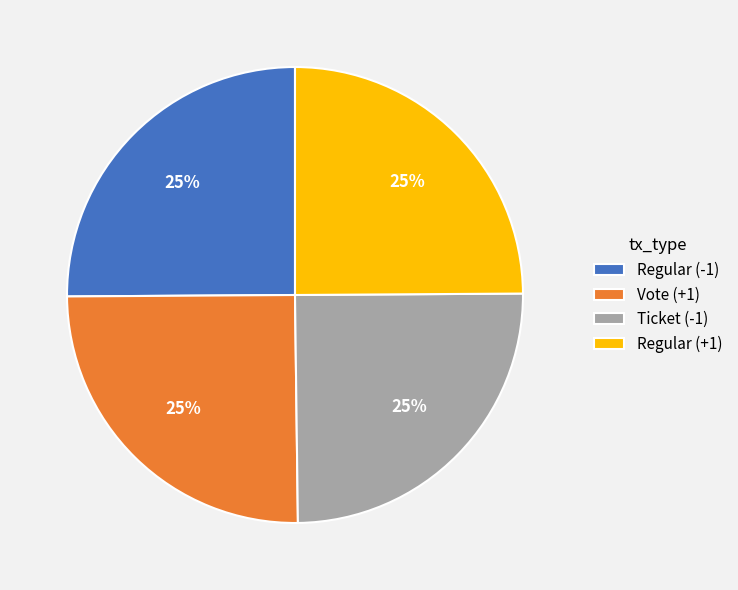

To the nearest percent, what is the combined percentage of Vote (+1) and Regular (-1)?

50%